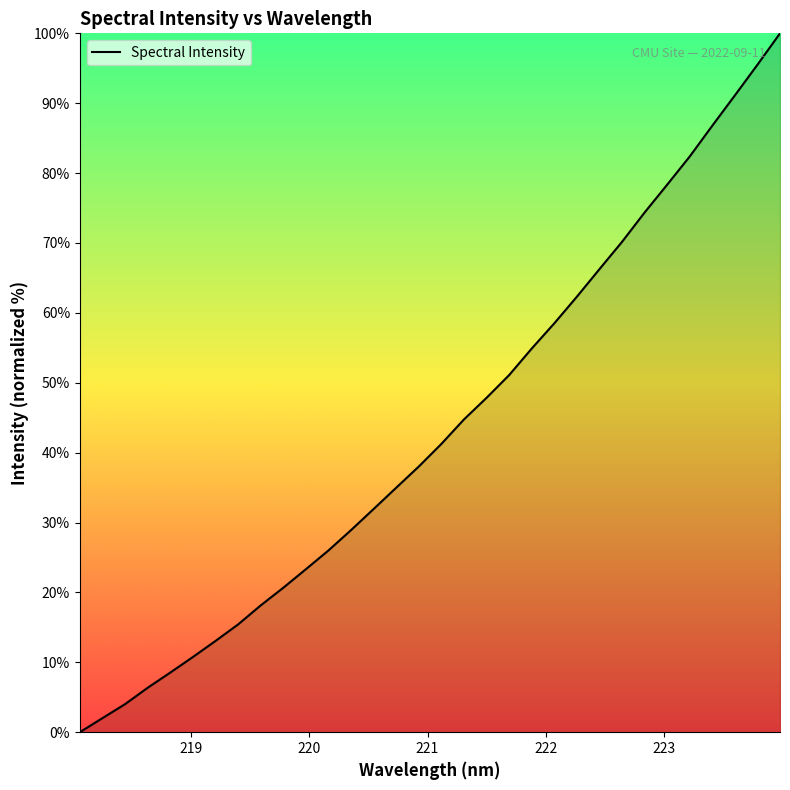

How many lines are shown in the chart?

1